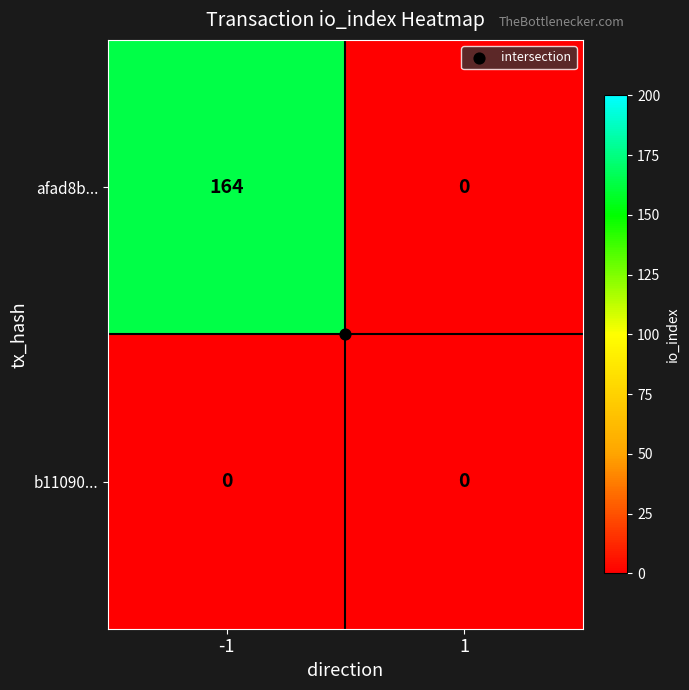

Is the value of b11090... at 1 greater than the value of afad8b... at -1?

No